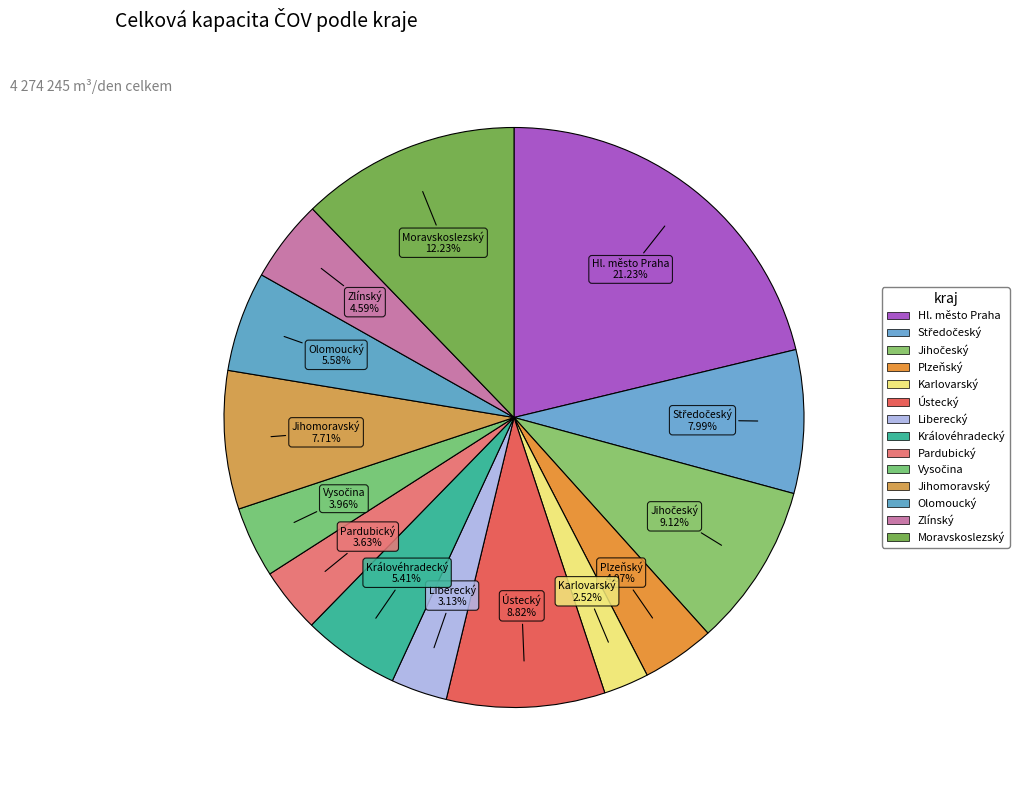

How many segments does this pie chart have?

14